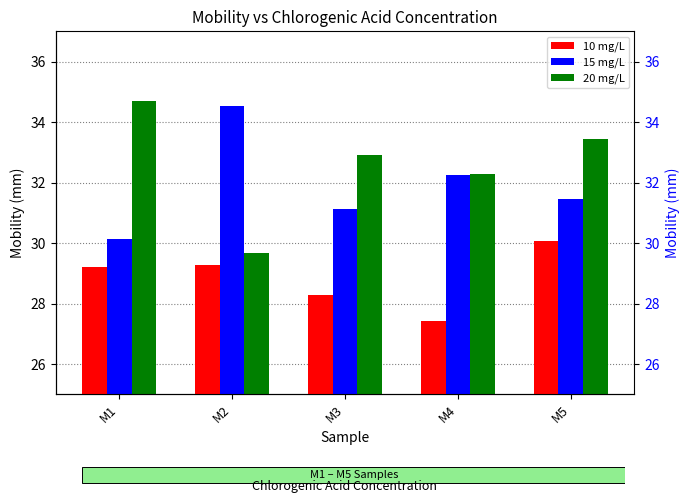

True or false: 10 mg/L has a value of 50.1 at M5.

False